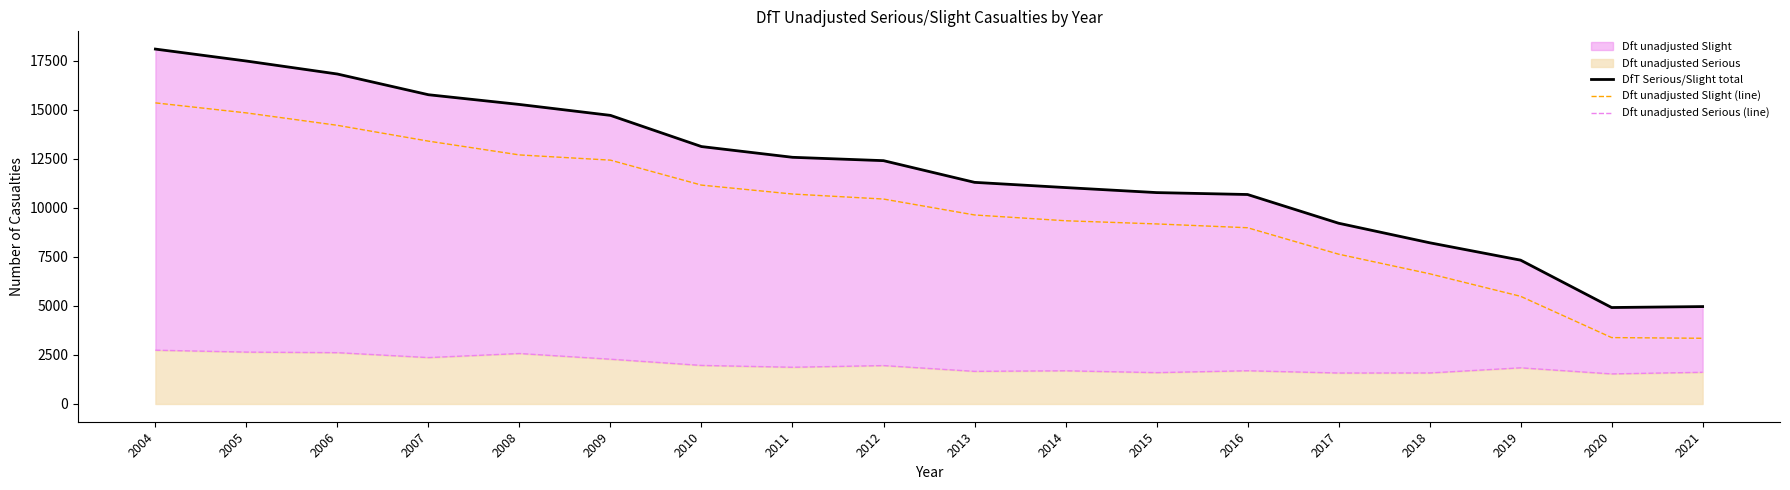

How many data points in DfT Serious/Slight total are above 12398?

8